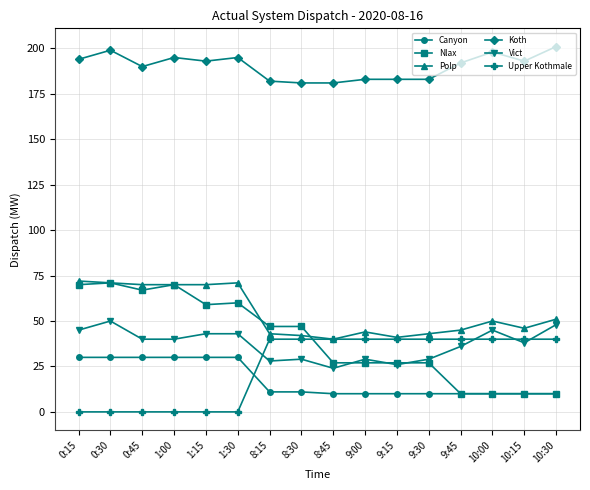

The Vict series shows 43 at 1:30. True or false?

True